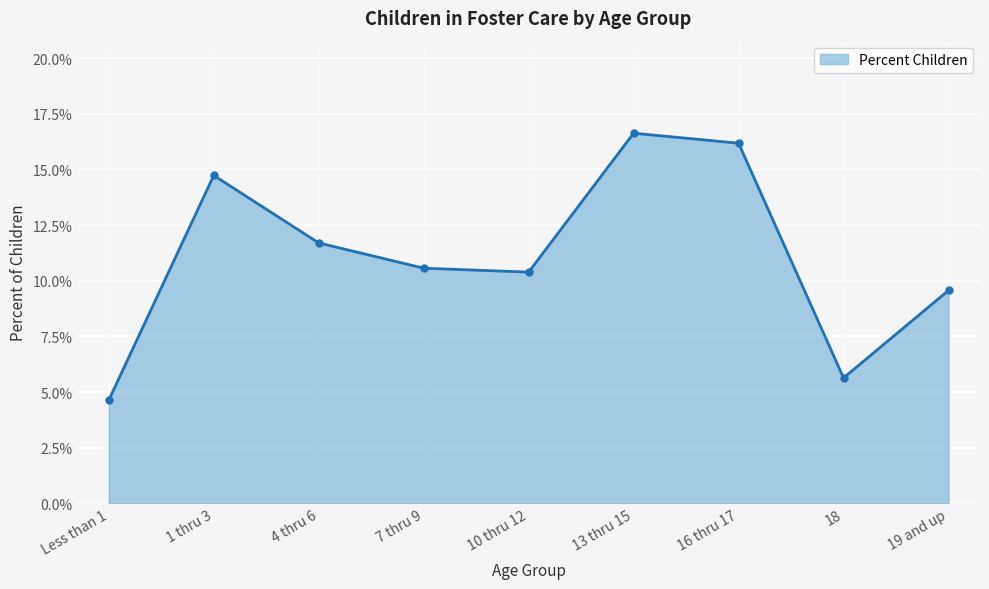

Is it true that the value at 7 thru 9 is 0.1?

False